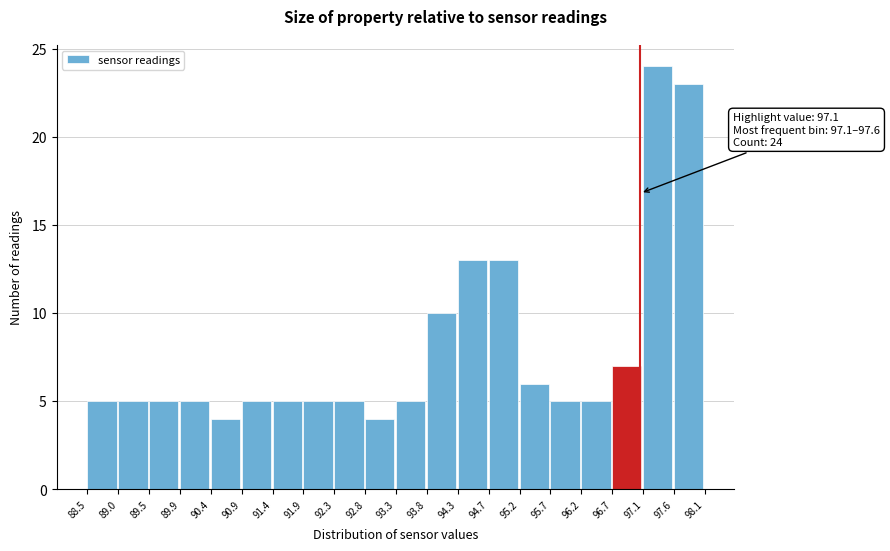

Over which range of the x-axis is the bar tallest?

97.1 to 97.6